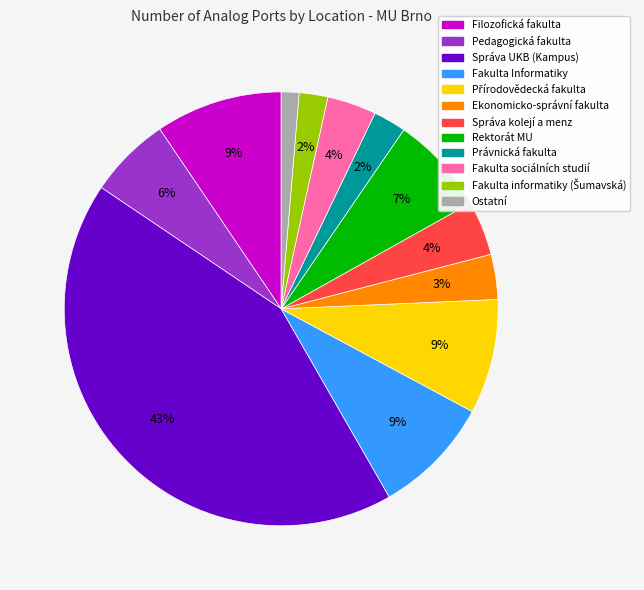

Count the number of slices in the pie.

12